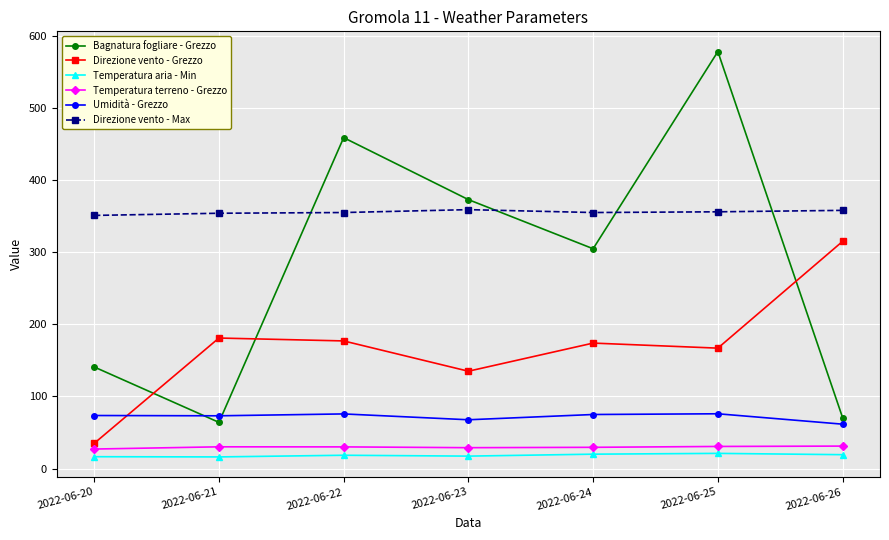

Which series has the largest total across all categories?

Direzione vento - Max